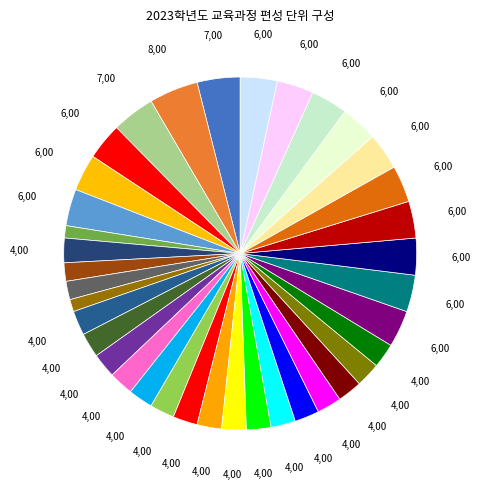

Count the number of slices in the pie.

37